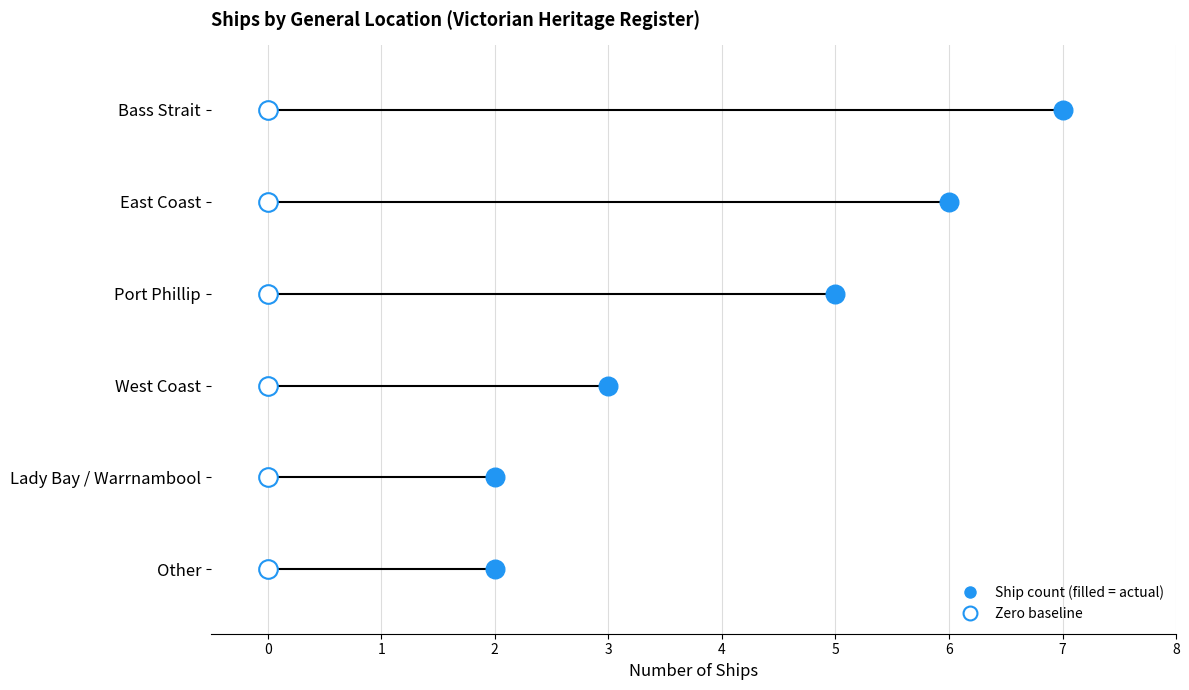

Which has a higher value, Port Phillip or West Coast?

Port Phillip